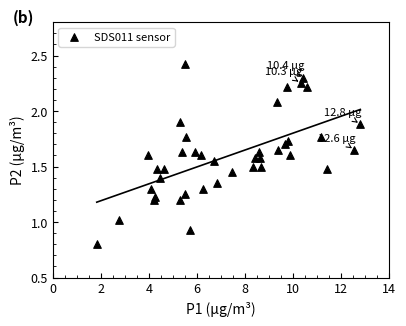

What is the range of X values (max minus min)?

11.0